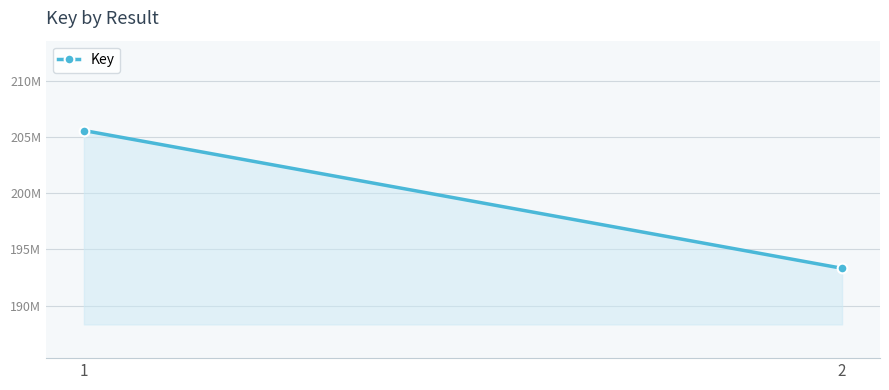

What is the difference between the maximum and minimum values?

12269207